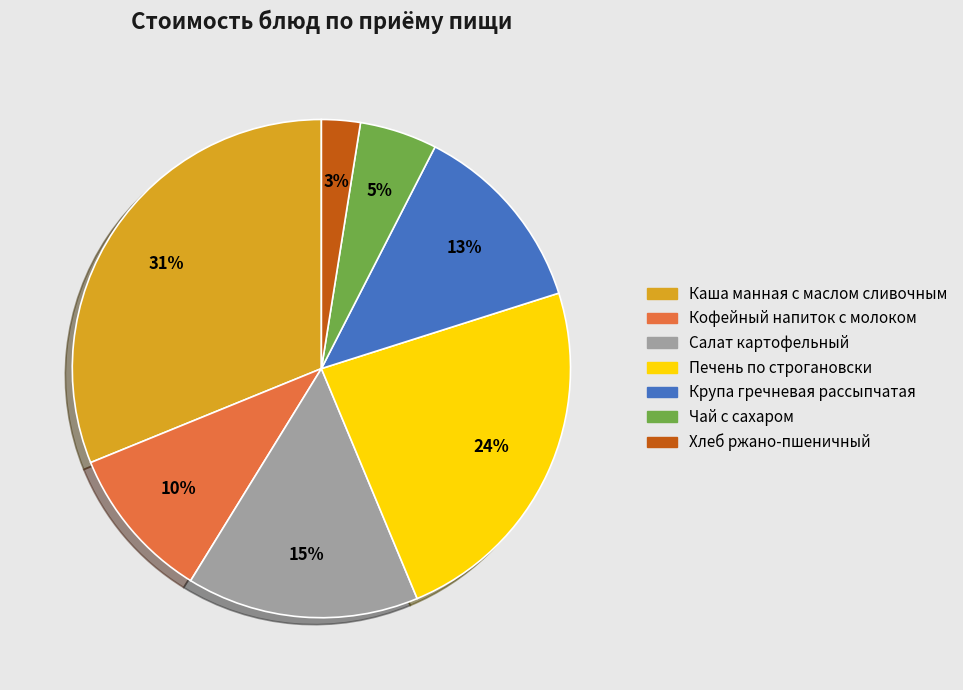

Count the number of slices in the pie.

7